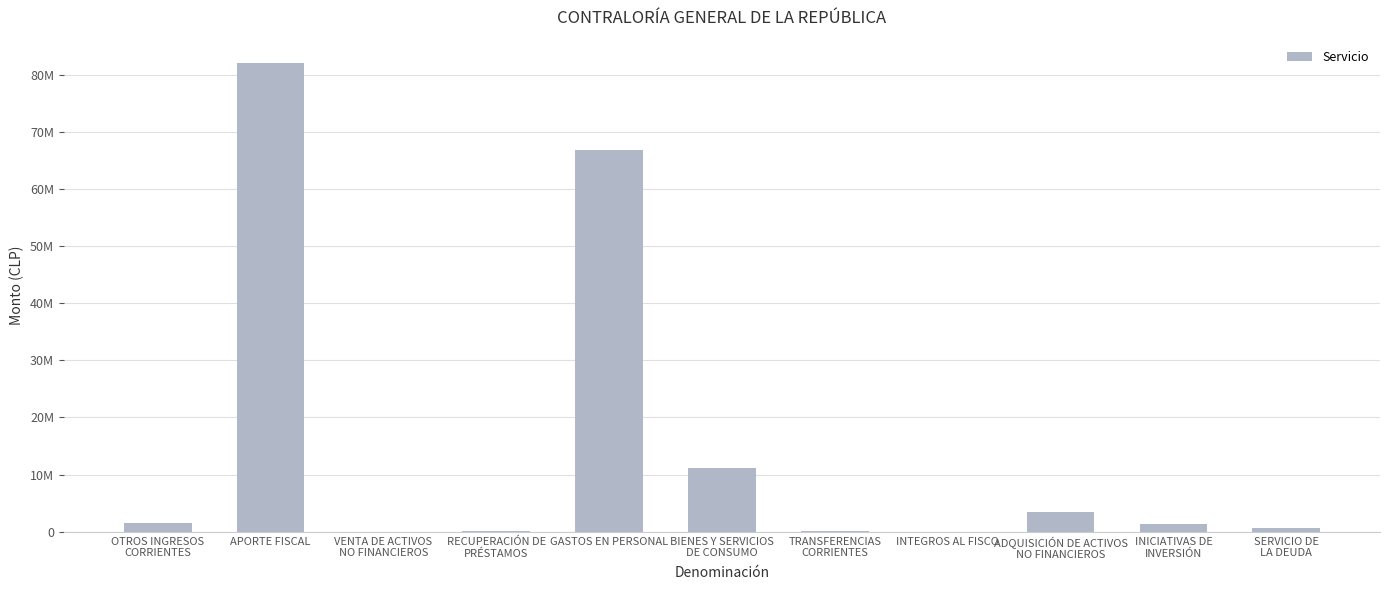

Are the bars horizontal?

No